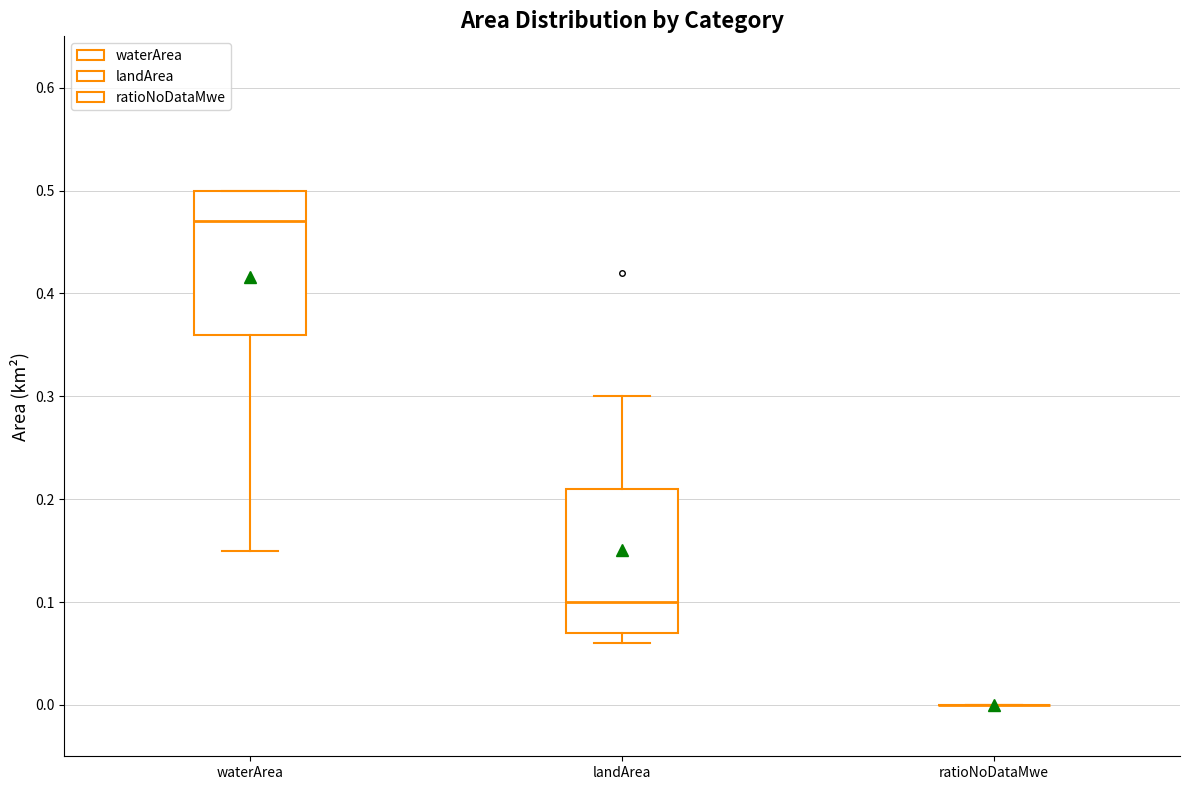

Reading left to right, read every box against the y-axis: the position of its median line, the range the box covers, and the ends of its whiskers. The values are not printed on the chart, so give them approximately, as read against the axis.

waterArea: median 0.47, box 0.36 to 0.50, whiskers 0.15 to 0.50
landArea: median 0.10, box 0.07 to 0.21, whiskers 0.06 to 0.30
ratioNoDataMwe: box collapsed to a line at 0.00, whiskers 0.00 to 0.00